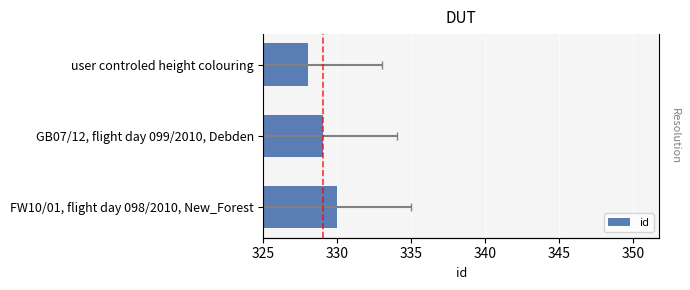

How many data points are less than 329?

1